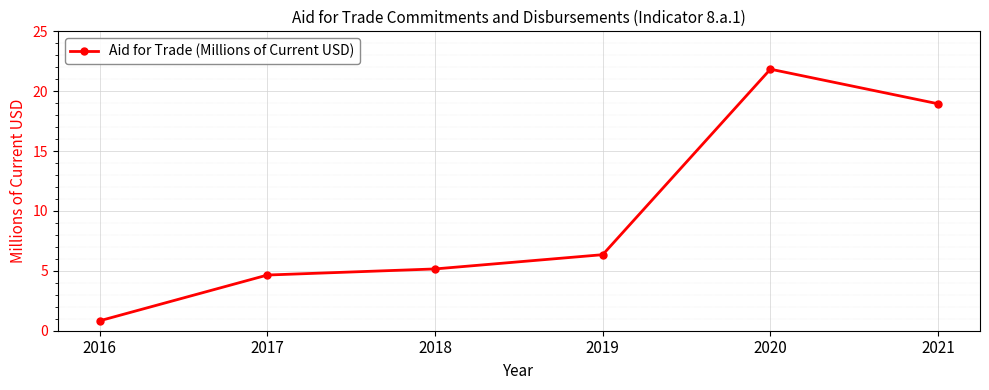

Rank the categories by value from highest to lowest.

2020, 2021, 2019, 2018, 2017, 2016